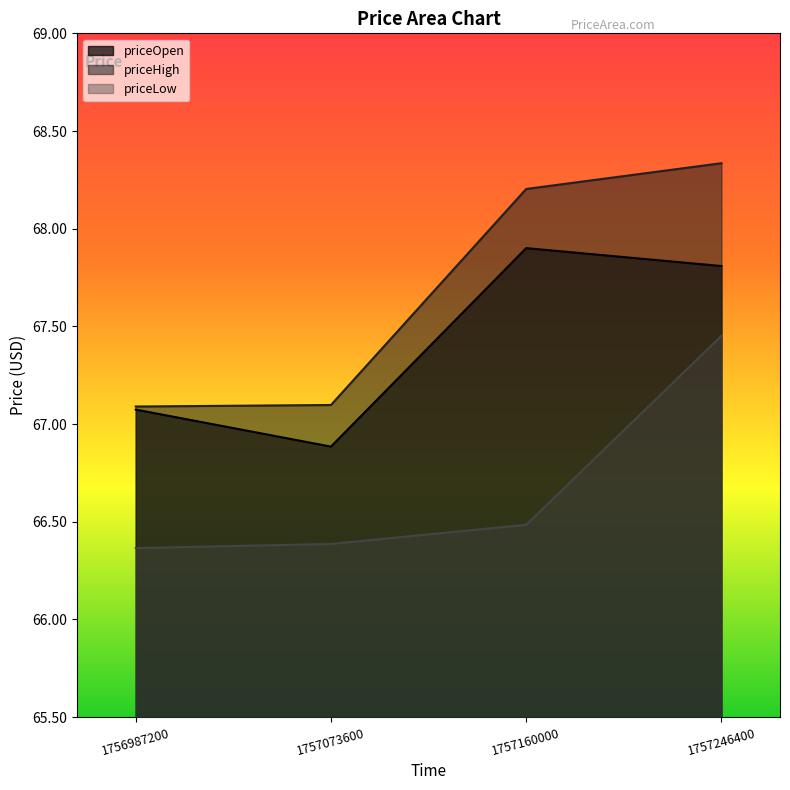

Which series changed the most between 1757160000 and 1757246400?

priceLow